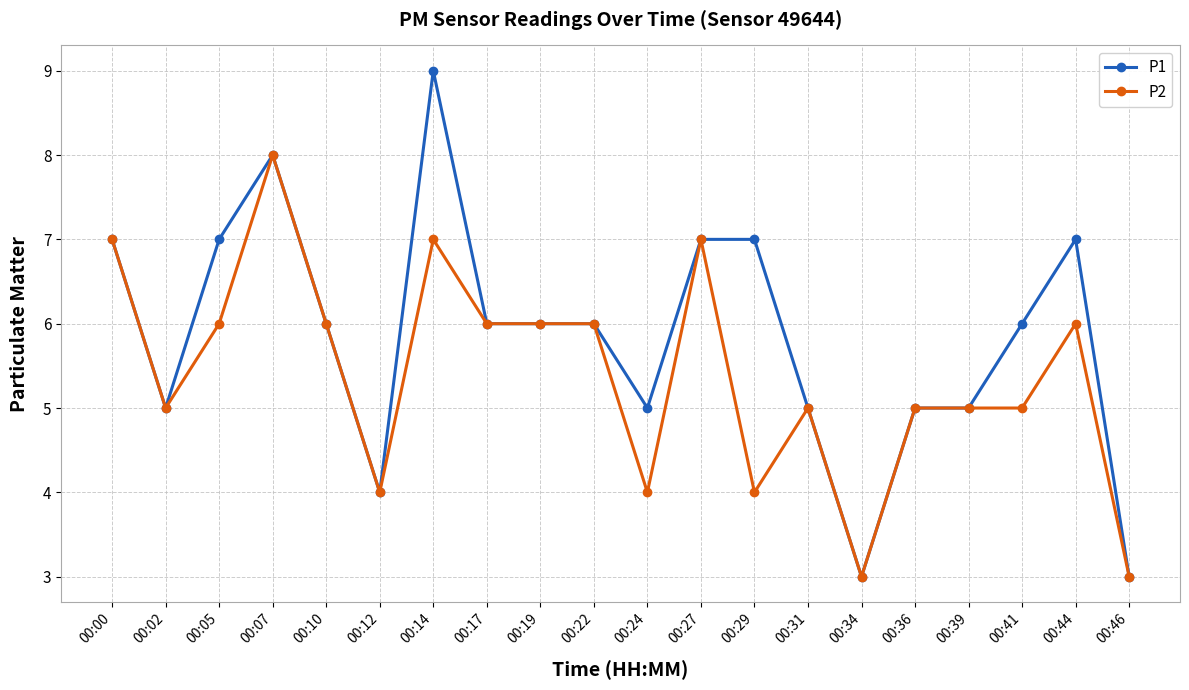

What is the total value across all series at 00:44?

13